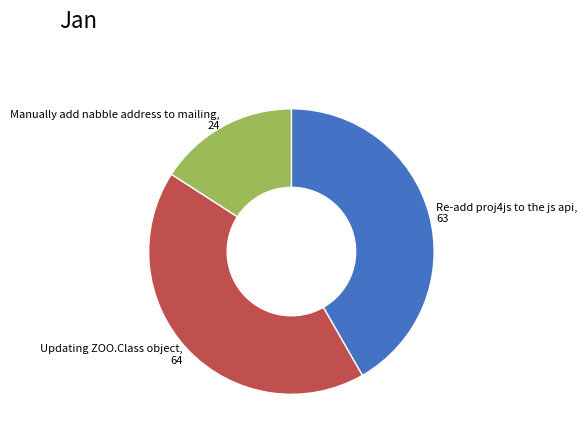

Does any single category account for the majority?

No